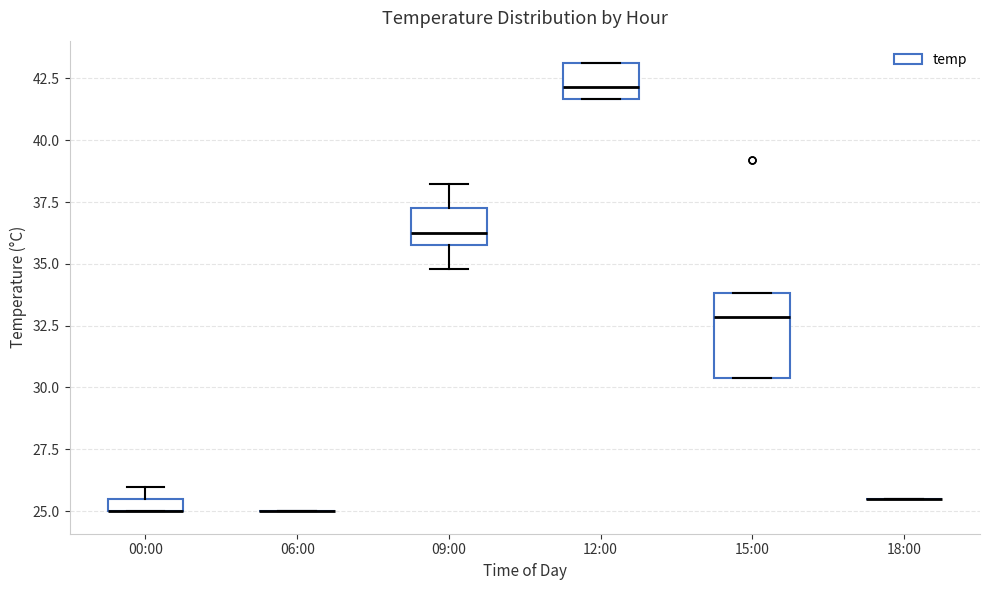

Comparing the boxes themselves (not the whiskers), which one is the tallest?

15:00